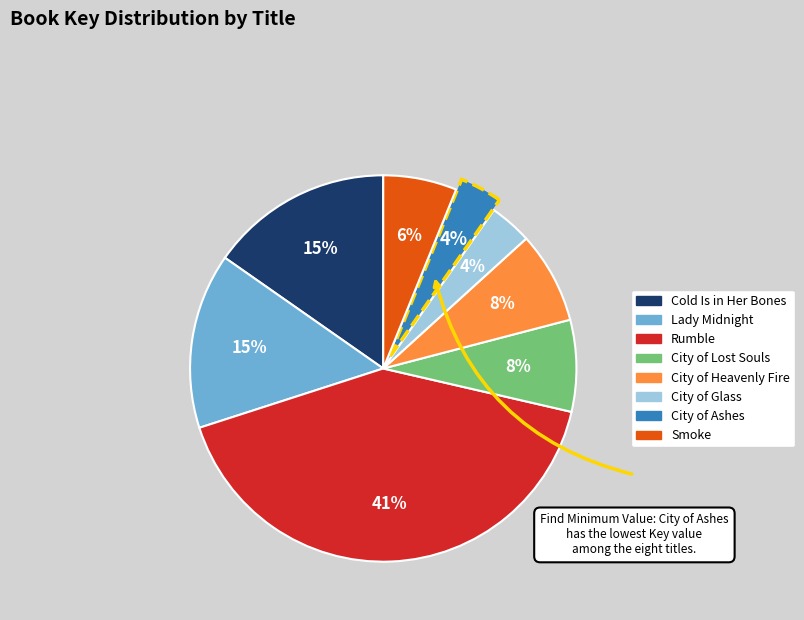

What percentage is the Lady Midnight slice, to the nearest percent?

15%